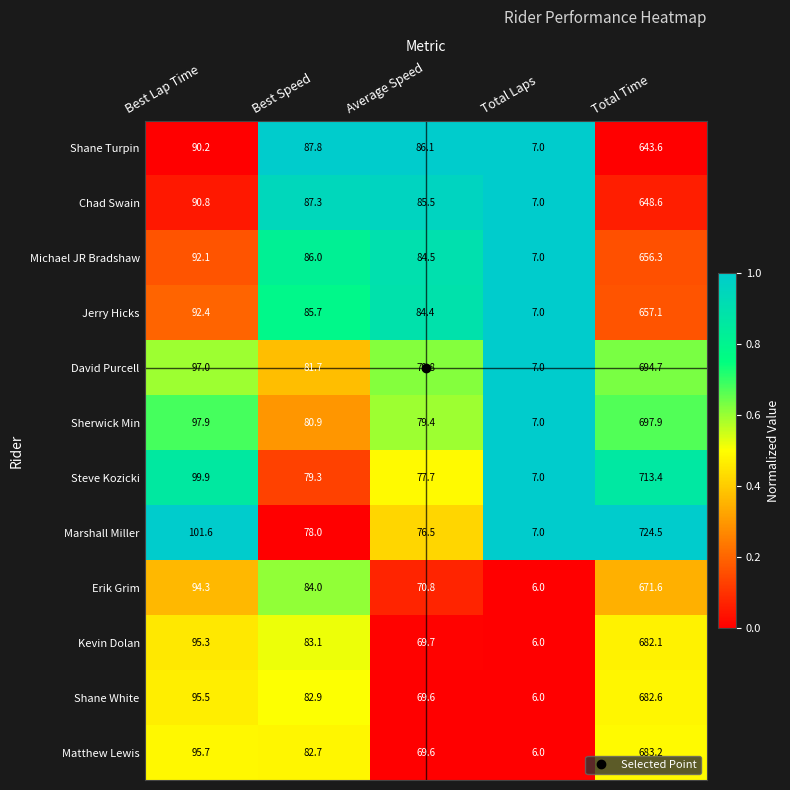

What is the average value of the Erik Grim series?

185.3